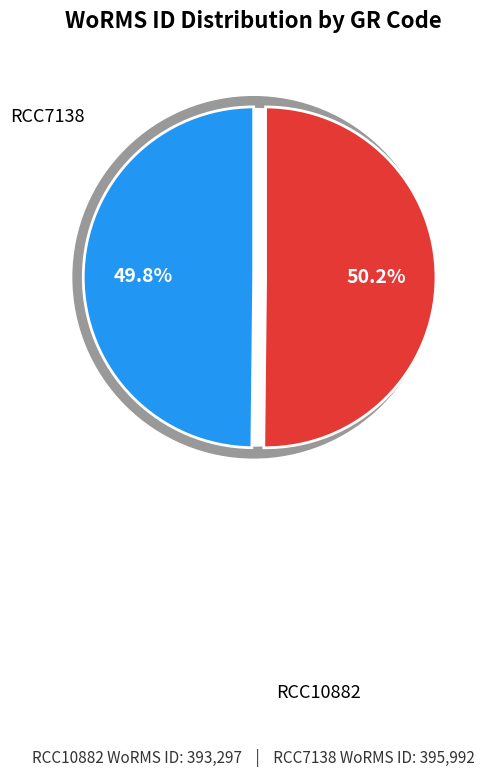

To the nearest percent, what percentage of the pie is RCC7138?

50%